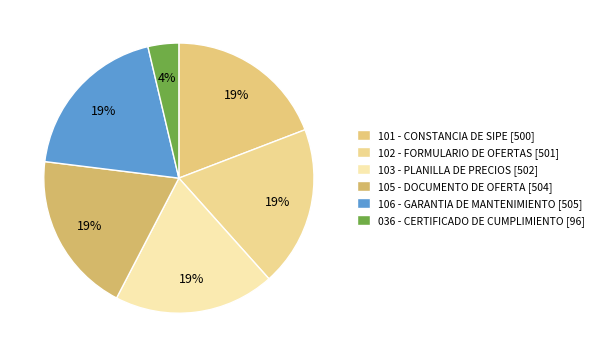

Rank the categories by value from lowest to highest.

036 - CERTIFICADO DE CUMPLIMIENTO, 101 - CONSTANCIA DE SIPE, 102 - FORMULARIO DE OFERTAS, 103 - PLANILLA DE PRECIOS, 105 - DOCUMENTO DE OFERTA, 106 - GARANTIA DE MANTENIMIENTO